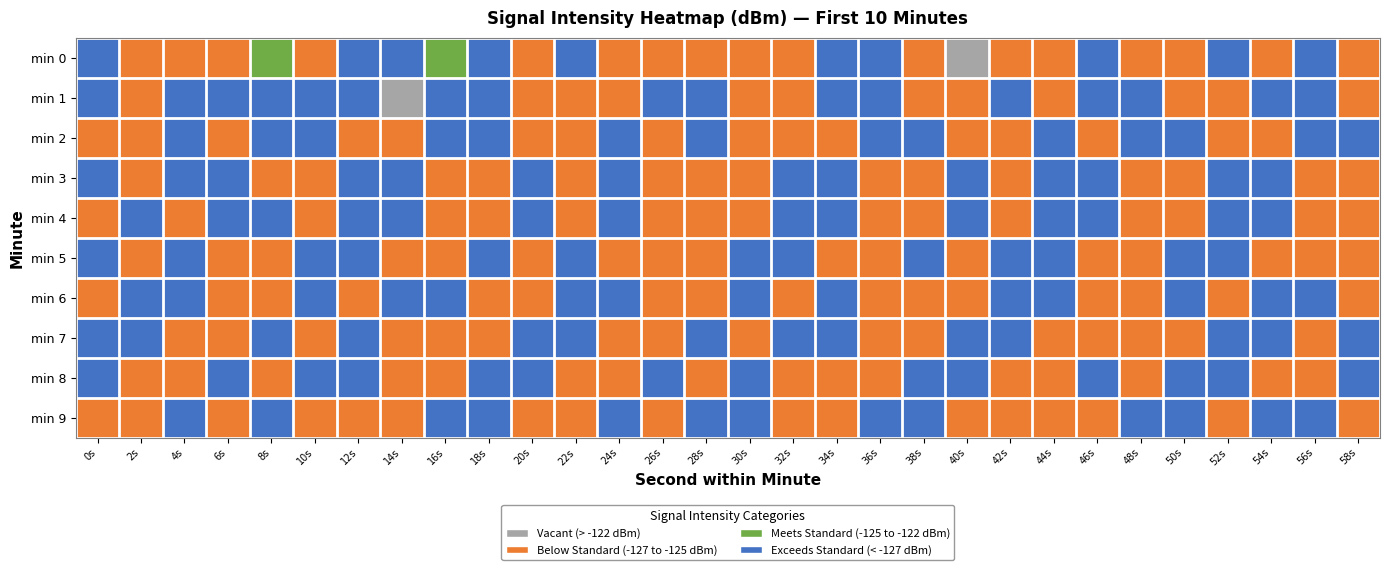

Reading right to left, extract all data points from this chart.

min 0: 58s=-126.5	56s=-127.9	54s=-126.8	52s=-127.6	50s=-125.5	48s=-126.9	46s=-128.7	44s=-125.9	42s=-125.8	40s=-117.2	38s=-126.3	36s=-128.0	34s=-127.4	32s=-126.1	30s=-126.4	28s=-126.0	26s=-126.8	24s=-126.8	22s=-127.7	20s=-125.2	18s=-128.3	16s=-124.7	14s=-127.4	12s=-127.6	10s=-126.1	8s=-124.8	6s=-126.7	4s=-125.8	2s=-126.2	0s=-128.4
min 1: 58s=-126.3	56s=-128.2	54s=-127.5	52s=-126.7	50s=-125.9	48s=-127.4	46s=-128.1	44s=-126.5	42s=-127.8	40s=-125.3	38s=-126.1	36s=-128.4	34s=-127.2	32s=-125.6	30s=-126.9	28s=-128.0	26s=-127.1	24s=-126.8	22s=-126.5	20s=-127.0	18s=-127.3	16s=-128.1	14s=-114.5	12s=-127.1	10s=-129.4	8s=-129.5	6s=-128.3	4s=-127.1	2s=-126.6	0s=-127.9
min 2: 58s=-128.1	56s=-127.7	54s=-126.9	52s=-125.8	50s=-127.1	48s=-128.4	46s=-126.6	44s=-127.3	42s=-125.5	40s=-126.2	38s=-128.0	36s=-127.6	34s=-126.4	32s=-125.7	30s=-127.0	28s=-128.3	26s=-126.8	24s=-127.1	22s=-125.6	20s=-126.3	18s=-128.2	16s=-127.5	14s=-126.7	12s=-125.9	10s=-127.4	8s=-128.1	6s=-126.9	4s=-127.2	2s=-125.8	0s=-126.5
min 3: 58s=-125.6	56s=-126.4	54s=-128.1	52s=-127.7	50s=-126.9	48s=-125.8	46s=-127.1	44s=-128.4	42s=-126.8	40s=-127.2	38s=-125.7	36s=-126.3	34s=-128.1	32s=-127.6	30s=-126.5	28s=-125.9	26s=-127.0	24s=-128.3	22s=-126.7	20s=-127.4	18s=-125.5	16s=-126.1	14s=-128.2	12s=-127.8	10s=-126.6	8s=-125.8	6s=-127.3	4s=-128.0	2s=-126.4	0s=-127.1
min 4: 58s=-125.5	56s=-126.3	54s=-128.0	52s=-127.6	50s=-126.9	48s=-125.8	46s=-127.1	44s=-128.4	42s=-126.8	40s=-127.4	38s=-125.6	36s=-126.2	34s=-128.1	32s=-127.5	30s=-126.3	28s=-125.7	26s=-127.0	24s=-128.2	22s=-126.4	20s=-127.1	18s=-125.8	16s=-126.5	14s=-128.3	12s=-127.7	10s=-126.0	8s=-127.2	6s=-128.0	4s=-126.6	2s=-127.3	0s=-125.9
min 5: 58s=-127.0	56s=-125.6	54s=-126.4	52s=-128.1	50s=-127.7	48s=-126.9	46s=-125.8	44s=-127.1	42s=-128.4	40s=-126.8	38s=-127.2	36s=-125.7	34s=-126.3	32s=-128.1	30s=-127.6	28s=-126.5	26s=-125.9	24s=-127.0	22s=-128.3	20s=-126.7	18s=-127.4	16s=-125.5	14s=-126.1	12s=-128.2	10s=-127.8	8s=-126.6	6s=-125.9	4s=-127.5	2s=-126.8	0s=-128.1
min 6: 58s=-125.8	56s=-127.1	54s=-128.4	52s=-126.8	50s=-127.2	48s=-125.7	46s=-126.3	44s=-128.1	42s=-127.6	40s=-126.5	38s=-125.9	36s=-127.0	34s=-128.3	32s=-126.7	30s=-127.4	28s=-125.5	26s=-126.1	24s=-128.2	22s=-127.8	20s=-126.6	18s=-125.8	16s=-127.3	14s=-128.1	12s=-126.9	10s=-127.2	8s=-125.8	6s=-126.5	4s=-128.1	2s=-127.4	0s=-126.7
min 7: 58s=-127.7	56s=-126.0	54s=-127.2	52s=-128.0	50s=-126.4	48s=-127.0	46s=-125.6	44s=-126.4	42s=-128.1	40s=-127.7	38s=-126.9	36s=-125.8	34s=-127.1	32s=-128.4	30s=-126.8	28s=-127.2	26s=-125.7	24s=-126.3	22s=-128.1	20s=-127.6	18s=-126.5	16s=-125.9	14s=-127.0	12s=-128.3	10s=-126.7	8s=-127.4	6s=-125.5	4s=-126.1	2s=-128.2	0s=-127.5
min 8: 58s=-127.7	56s=-126.9	54s=-125.8	52s=-127.1	50s=-128.4	48s=-126.8	46s=-127.2	44s=-125.7	42s=-126.3	40s=-128.1	38s=-127.6	36s=-126.5	34s=-125.9	32s=-127.0	30s=-128.3	28s=-126.7	26s=-127.4	24s=-125.5	22s=-126.1	20s=-128.2	18s=-127.8	16s=-126.6	14s=-125.8	12s=-127.3	10s=-128.1	8s=-126.9	6s=-127.2	4s=-125.8	2s=-126.5	0s=-128.3
min 9: 58s=-126.5	56s=-128.3	54s=-127.7	52s=-126.0	50s=-127.2	48s=-128.0	46s=-126.4	44s=-127.0	42s=-125.6	40s=-126.4	38s=-128.1	36s=-127.7	34s=-126.9	32s=-125.8	30s=-127.1	28s=-128.4	26s=-126.8	24s=-127.2	22s=-125.7	20s=-126.3	18s=-128.1	16s=-127.6	14s=-126.5	12s=-125.9	10s=-127.0	8s=-128.3	6s=-126.7	4s=-127.4	2s=-125.5	0s=-126.1